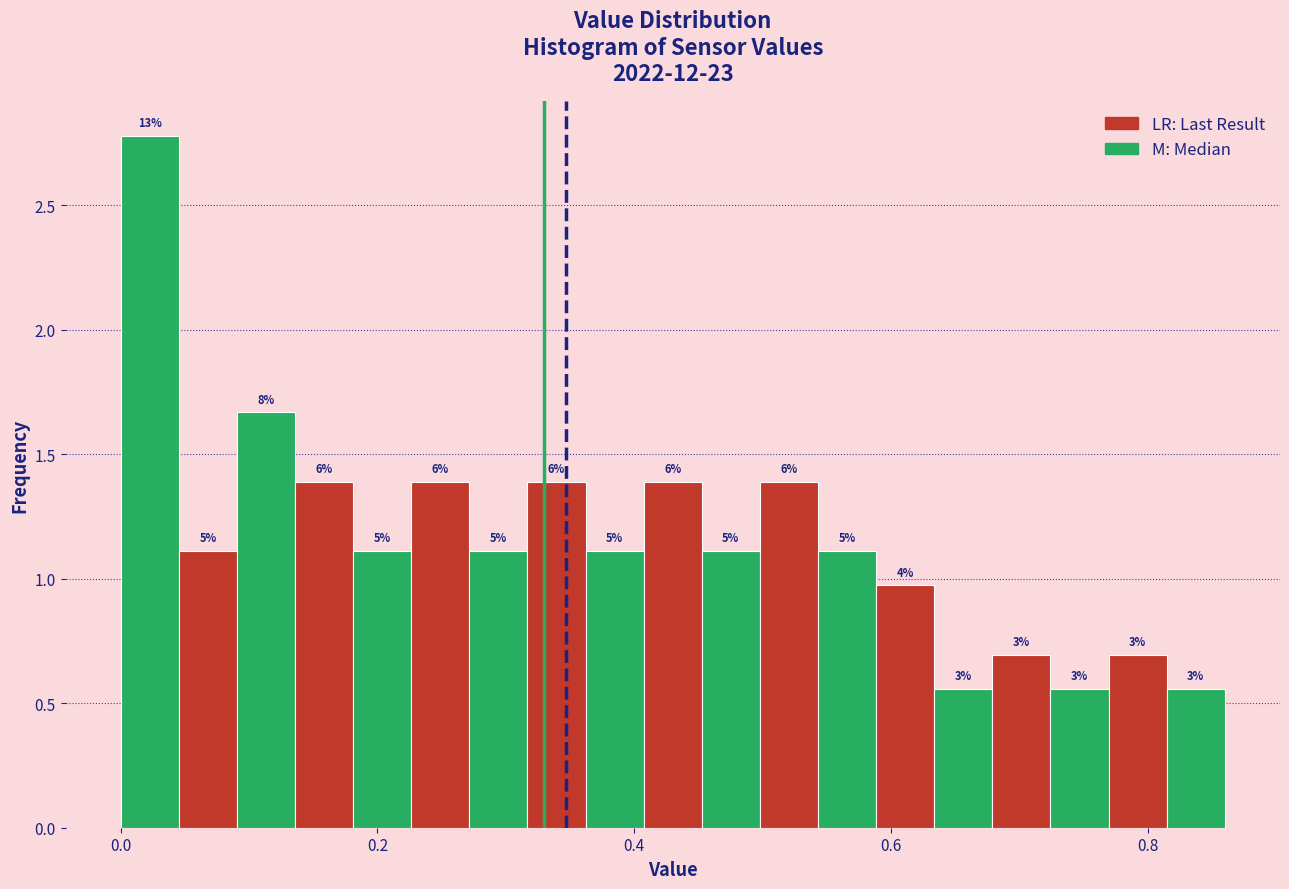

Read against the x-axis, roughly where is the centre of the tallest bar?

0.02